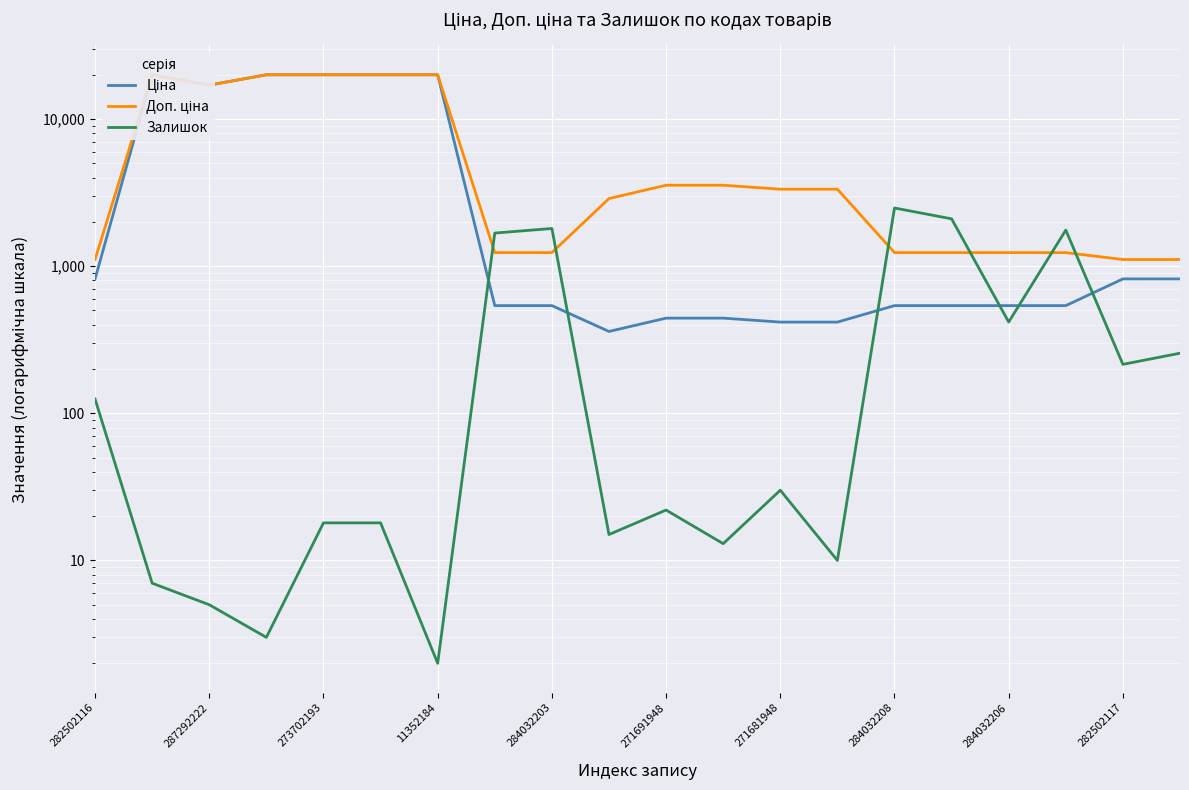

Which has a higher value, 11 or 18?

18